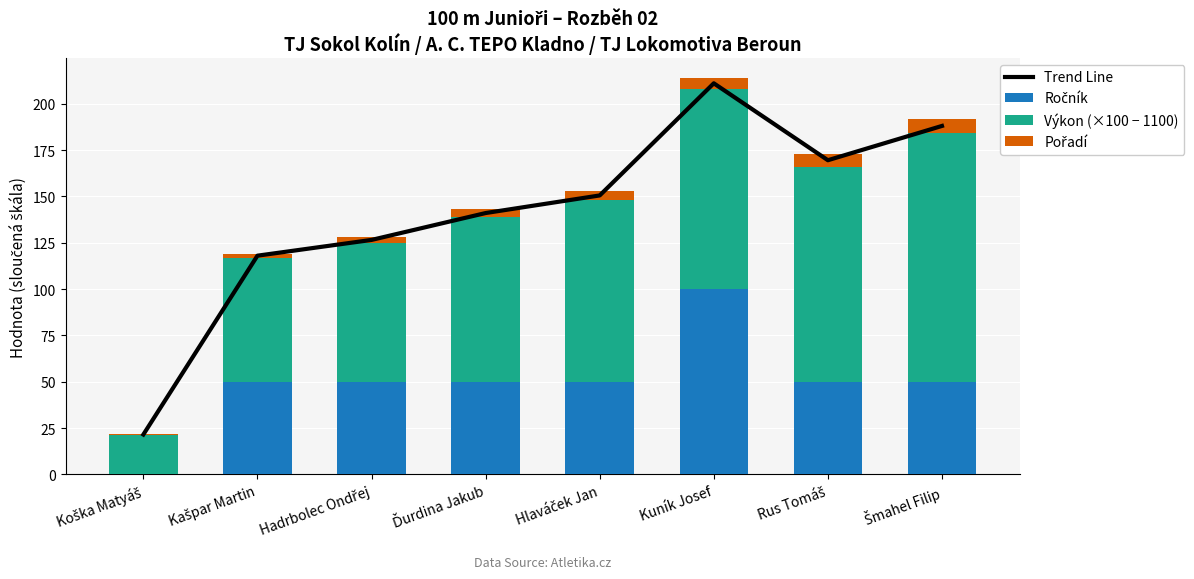

At Koška Matyáš, list the series in order from largest to smallest.

Trend Line, Výkon (×100 − 1100), Pořadí, Ročník